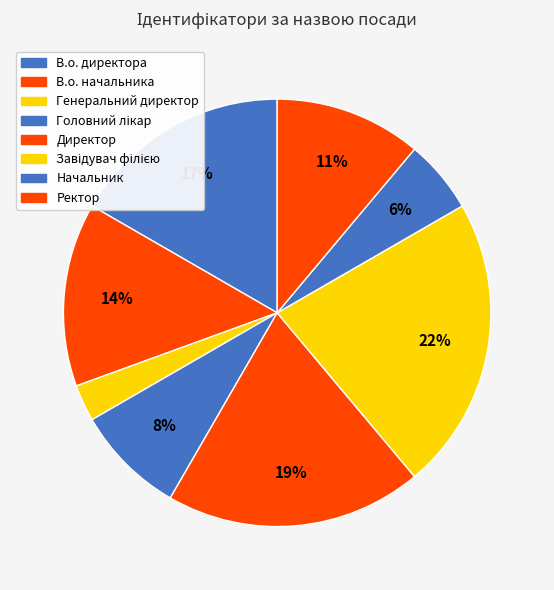

What percentage is the Генеральний директор slice, to the nearest percent?

3%